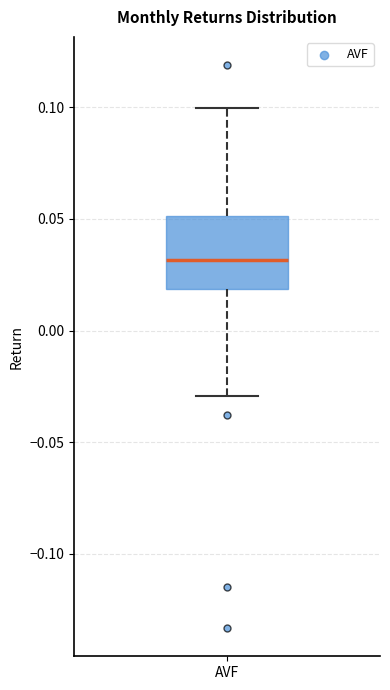

Where is the lower edge of the box for AVF on the y-axis? The values are not printed on the chart, so give them approximately, as read against the axis.

0.02